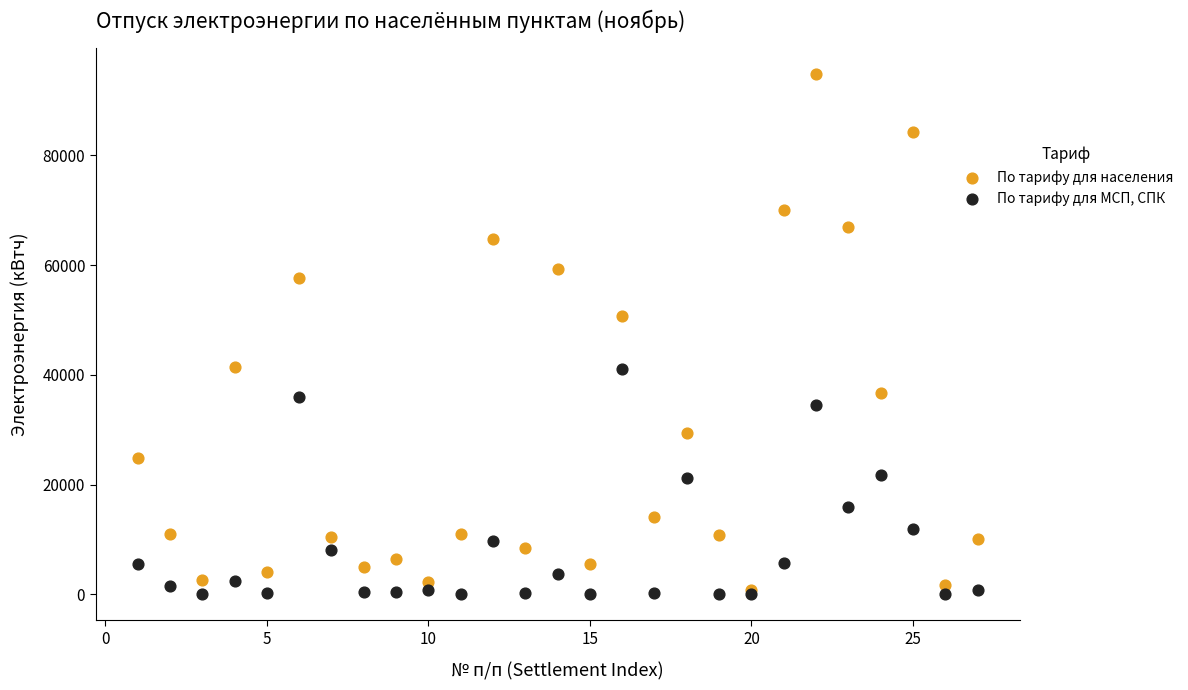

Which series has the widest spread of Y values?

По тарифу для населения